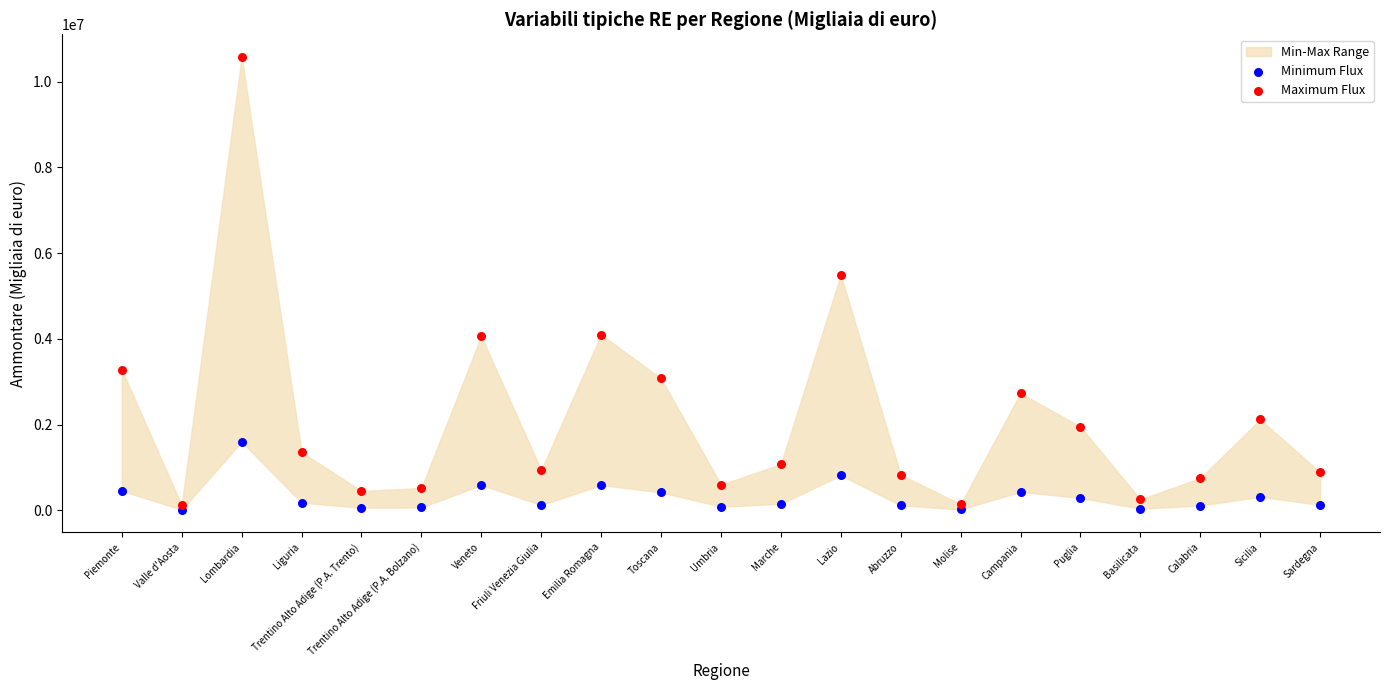

In the Maximum Flux series, what Y value is closest to 5346874?

5496006